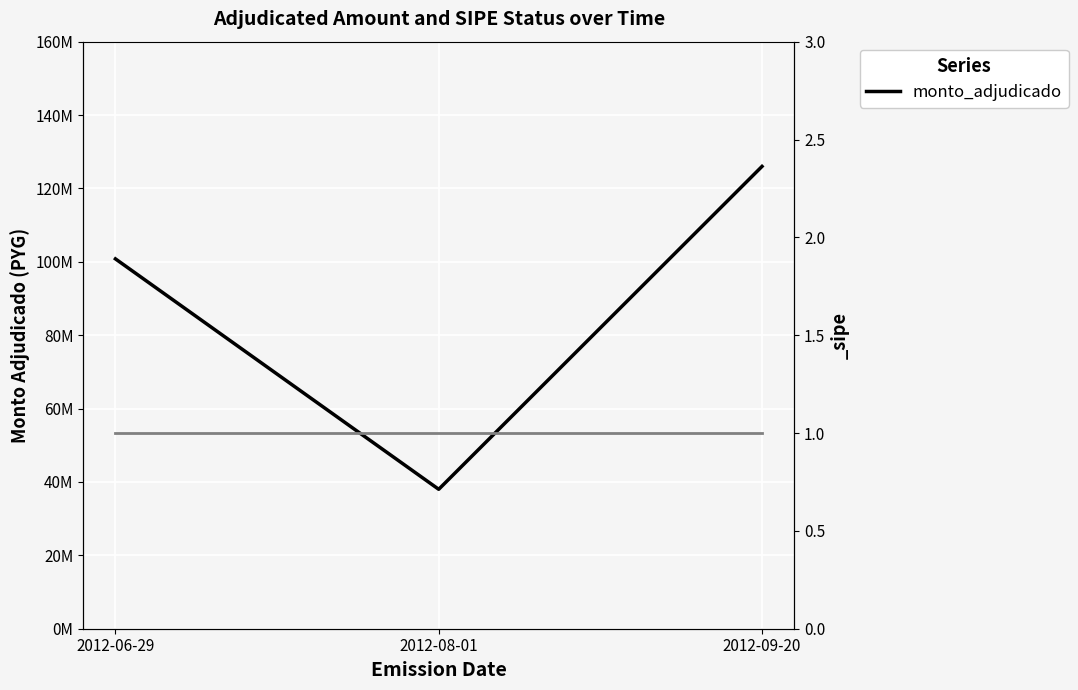

Rank the categories by value from highest to lowest.

2012-09-20, 2012-06-29, 2012-08-01